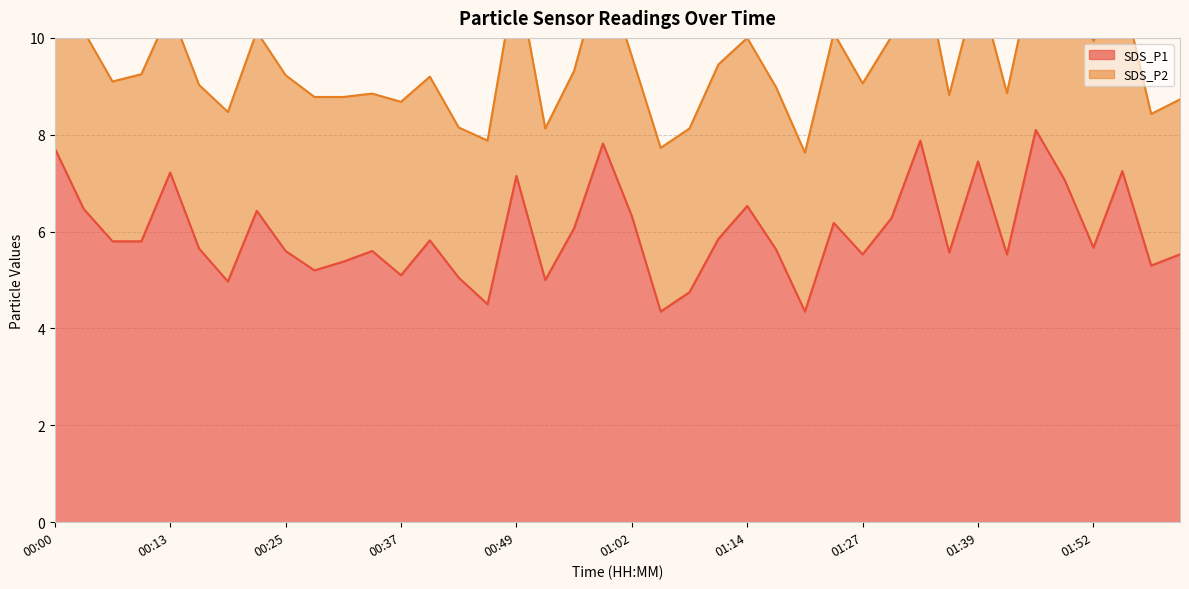

What is the minimum value shown in the chart?

4.3